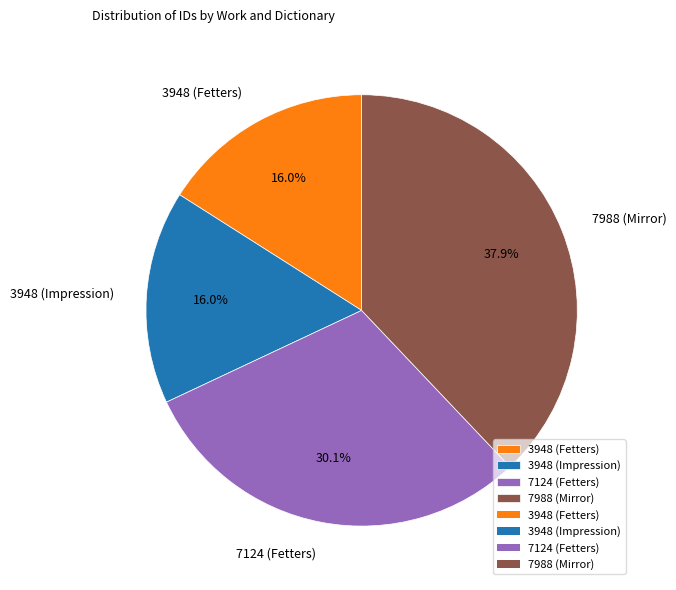

Combined, what portion of the pie is 7124 (Fetters) and 3948 (Fetters)?

46.1%